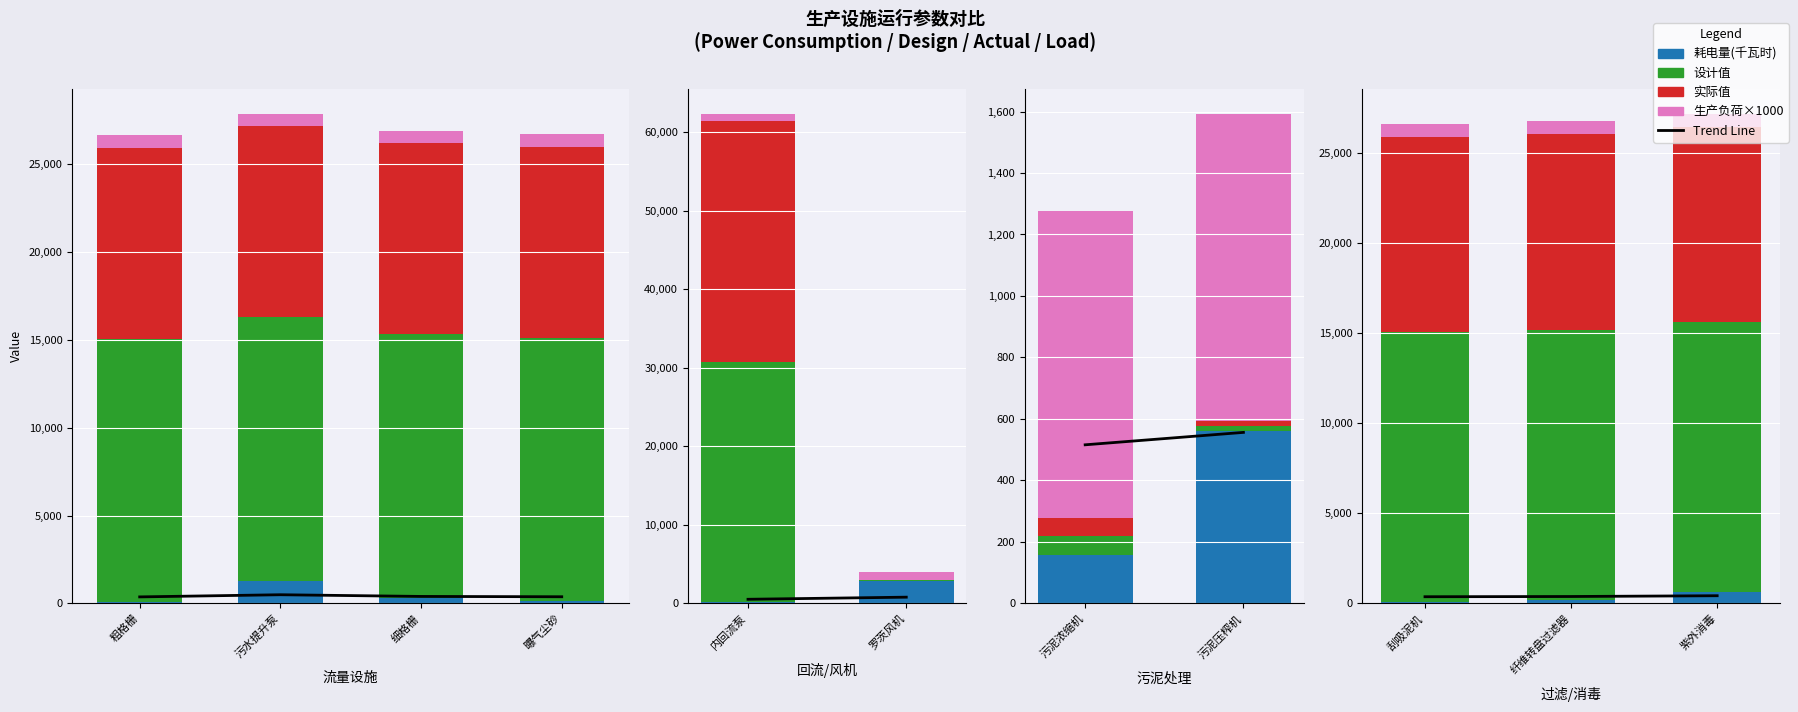

What is the label of the 1st bar from the left?

刮吸泥机